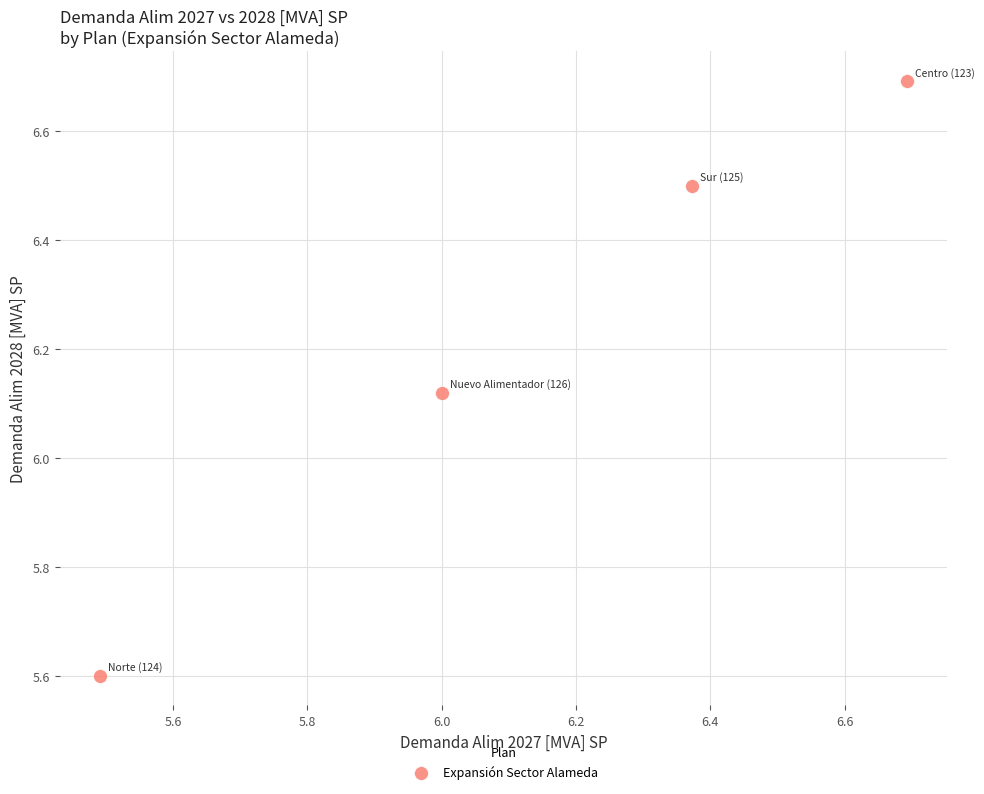

What is the range of Y values (max minus min)?

1.1